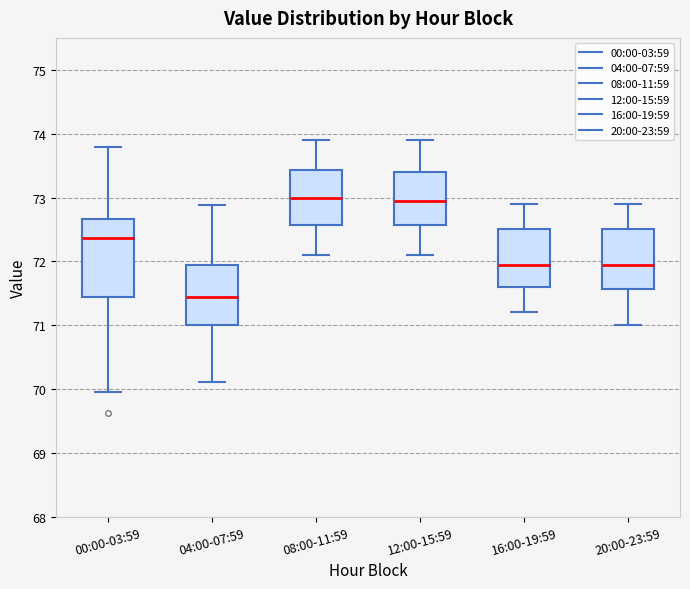

Where is the upper edge of the box for 12:00-15:59 on the y-axis? The values are not printed on the chart, so give them approximately, as read against the axis.

73.4